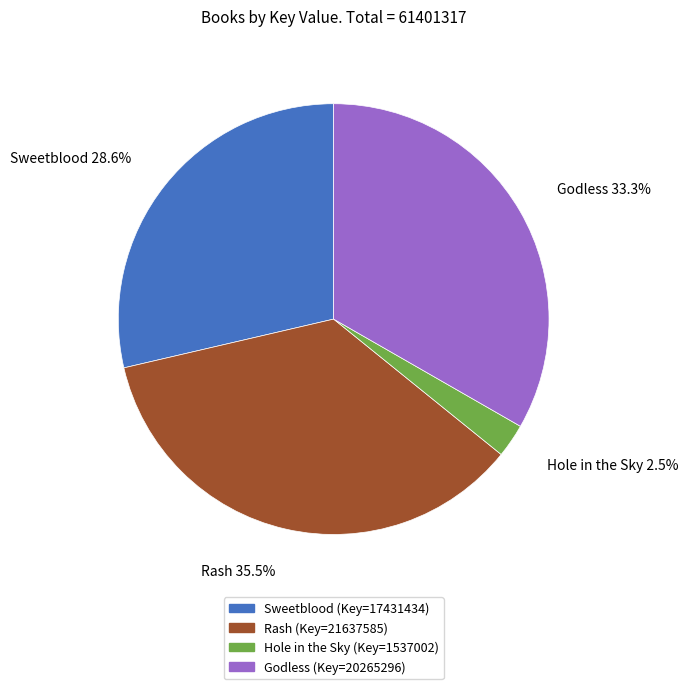

Between Sweetblood and Godless, which is larger?

Godless